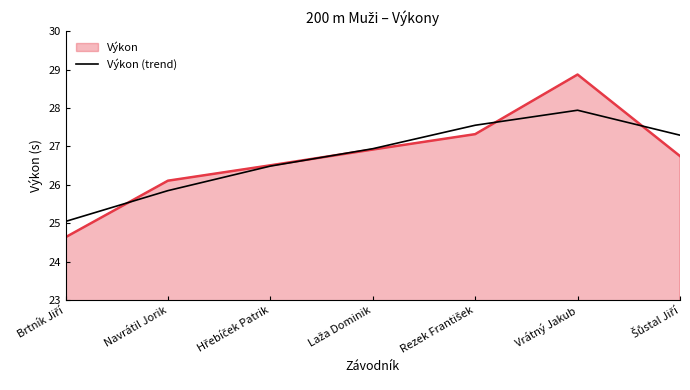

What is the difference between the highest and lowest values at Vrátný Jakub?

0.9